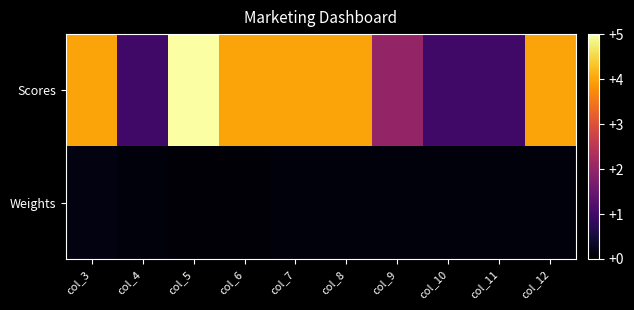

List the series in order of their overall mean, lowest first.

Weights, Scores